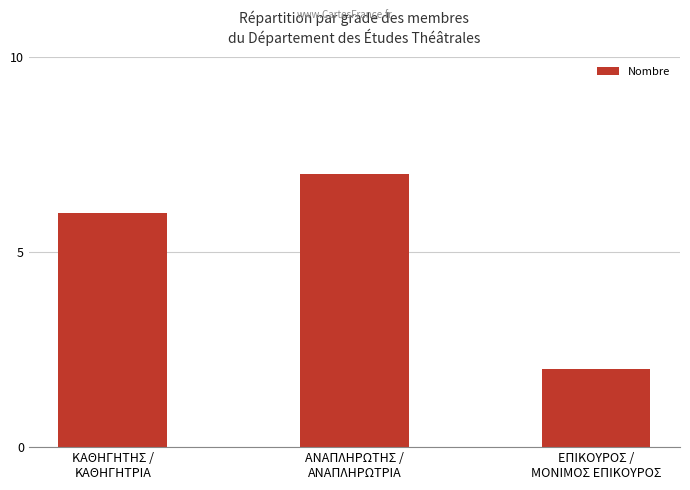

Between ΑΝΑΠΛΗΡΩΤΗΣ /
ΑΝΑΠΛΗΡΩΤΡΙΑ and ΕΠΙΚΟΥΡΟΣ /
ΜΟΝΙΜΟΣ ΕΠΙΚΟΥΡΟΣ, which is larger?

ΑΝΑΠΛΗΡΩΤΗΣ /
ΑΝΑΠΛΗΡΩΤΡΙΑ